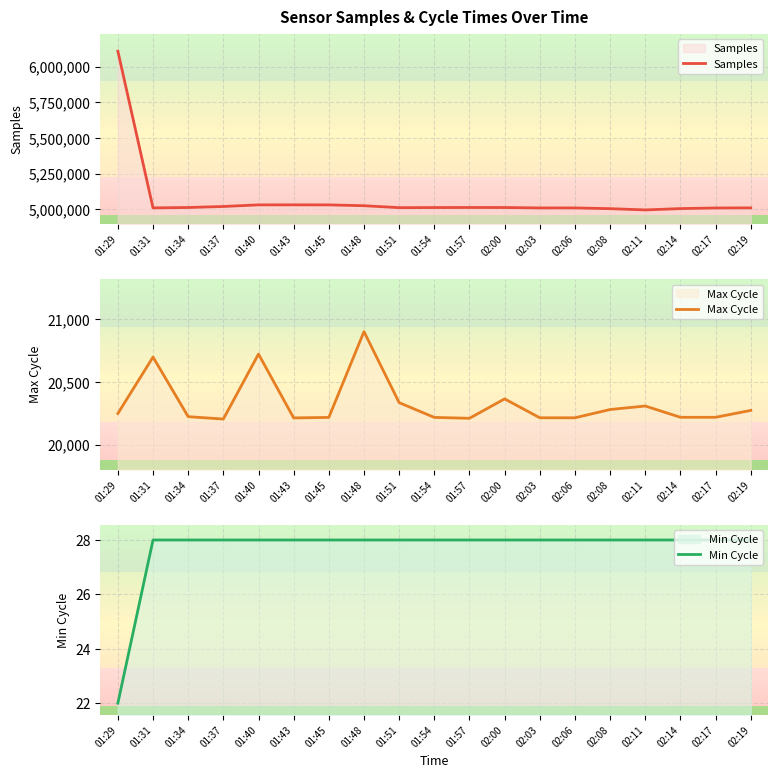

Is it true that Samples equals 3877988 at 01:29?

False